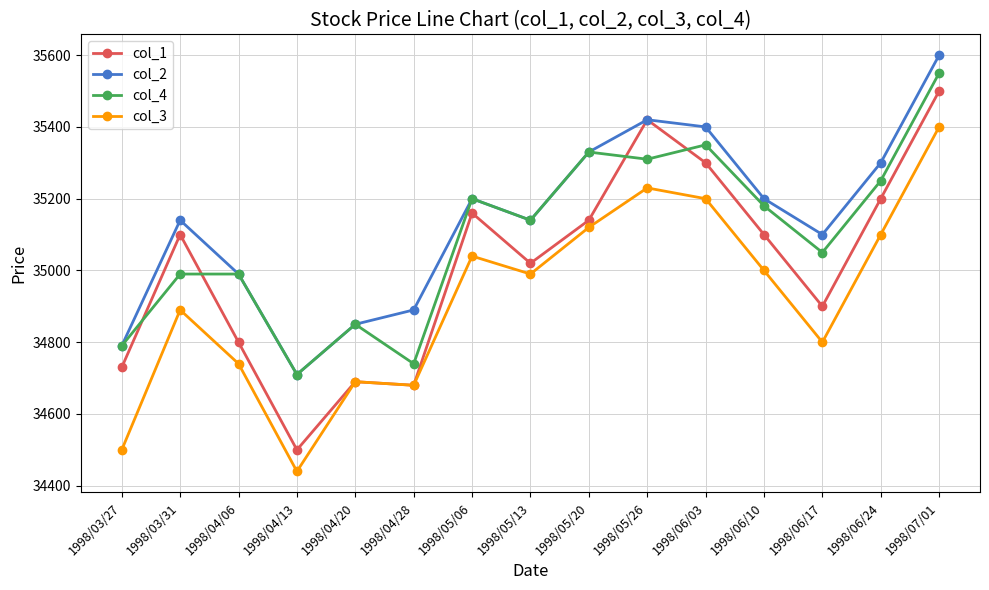

Which category has the lowest value across all series?

1998/04/13